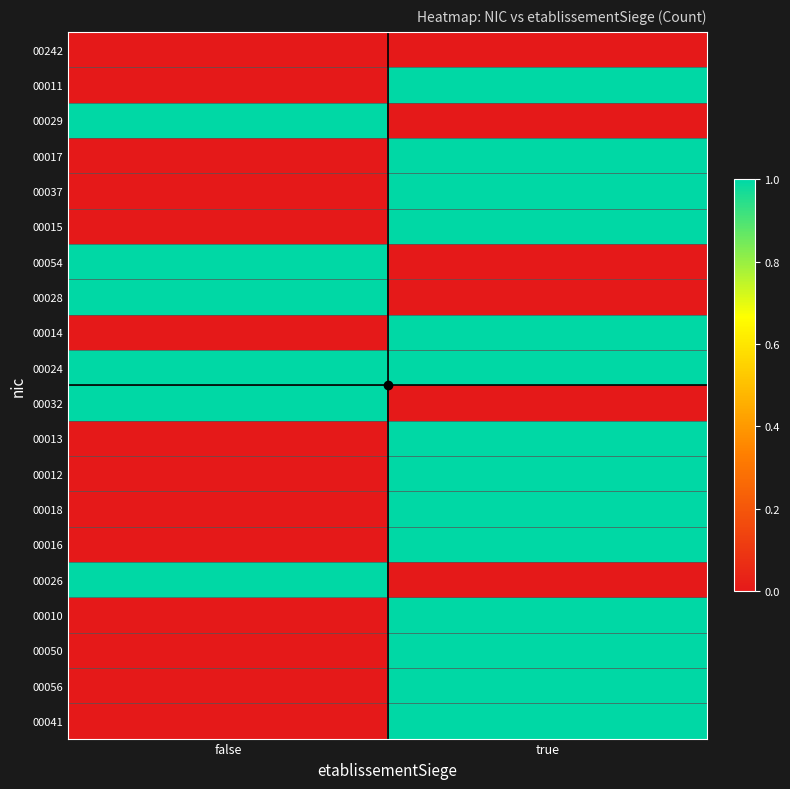

What is the spread (max minus min) of values at false?

1